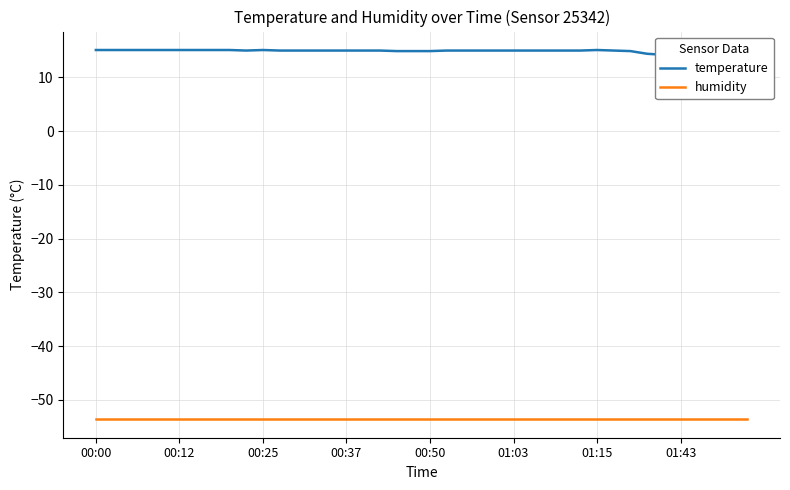

Which series changed the most between 10 and 26?

temperature